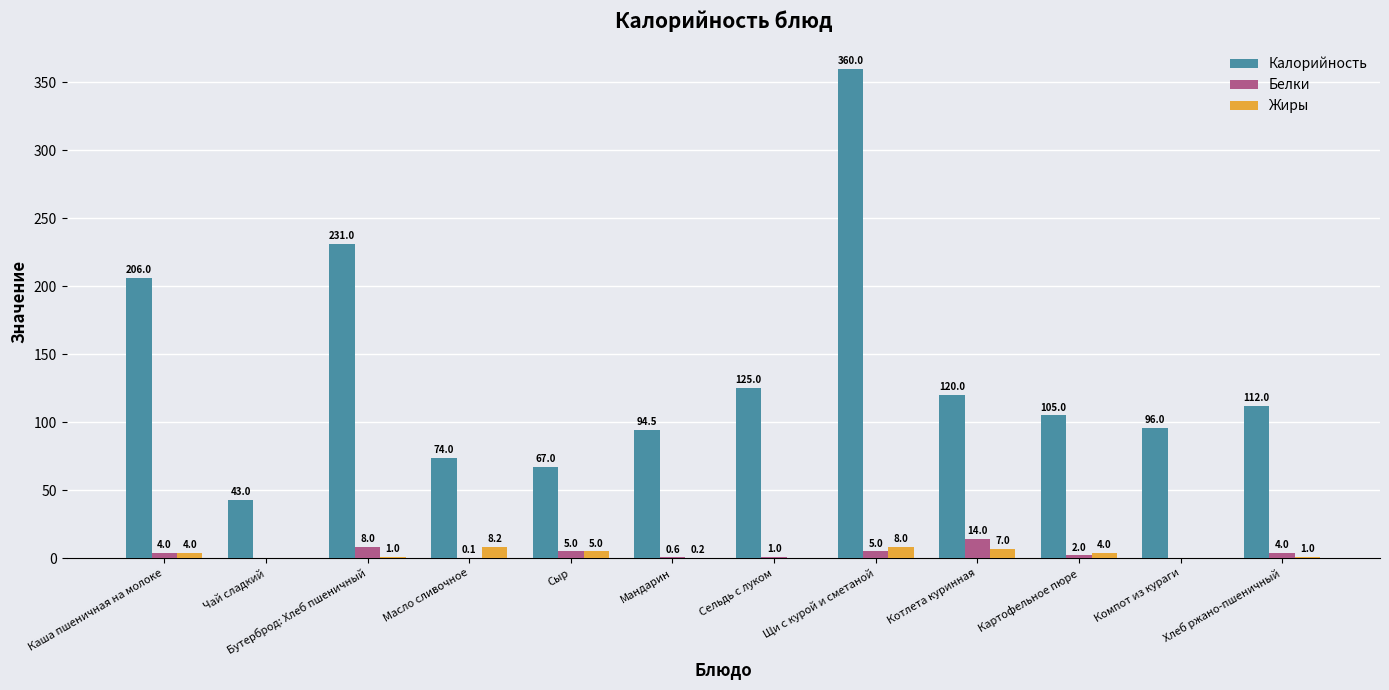

At which label does Белки reach its peak?

Котлета куринная